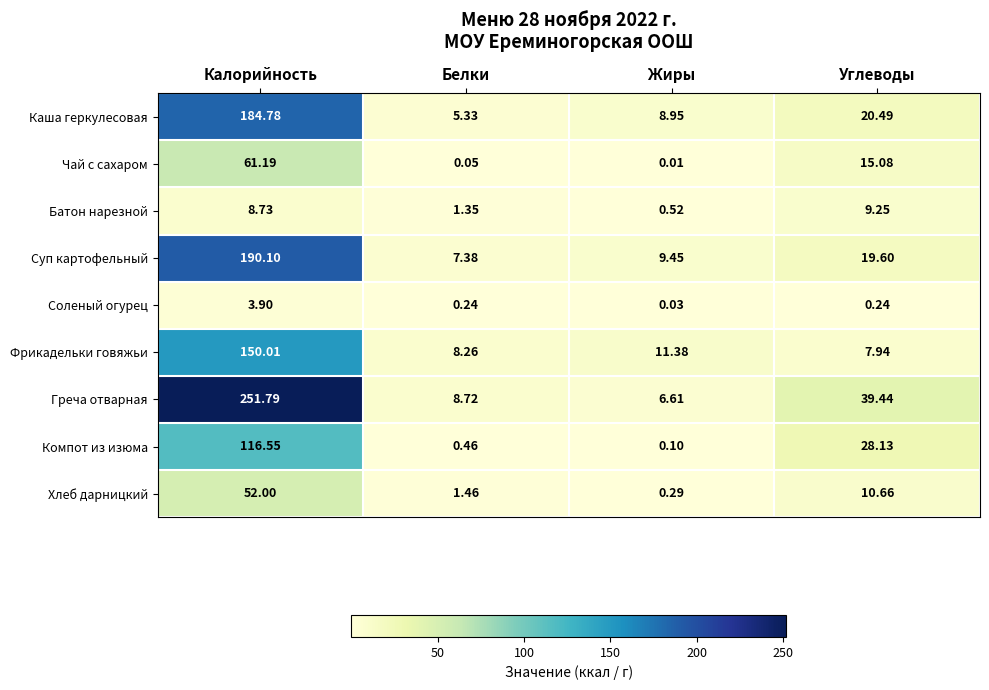

What is the greatest value displayed?

251.8